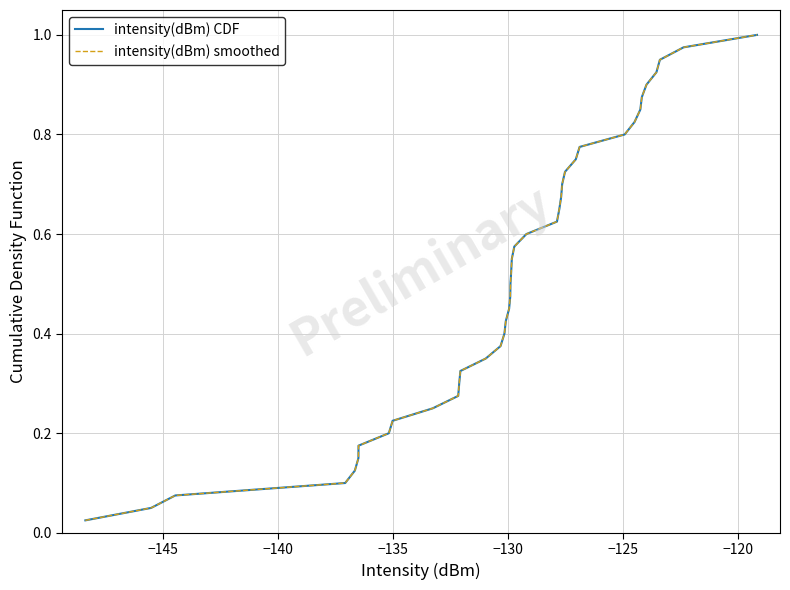

Which series has the largest range (max minus min)?

intensity(dBm) CDF